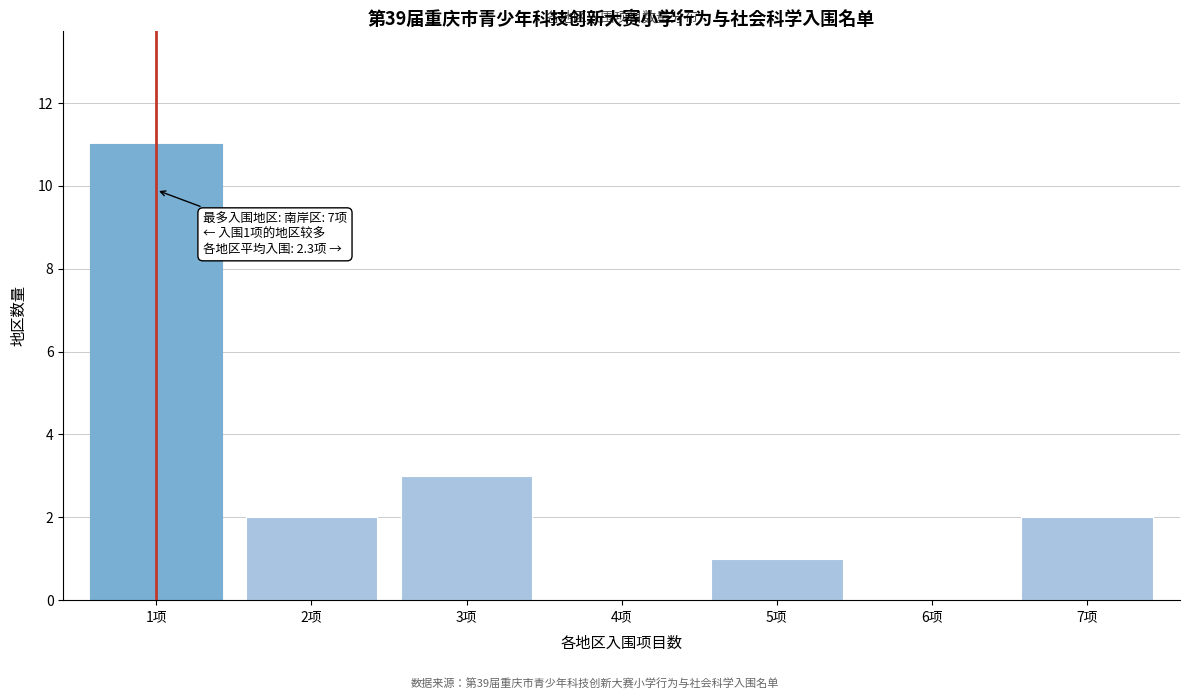

Reading left to right, what are all the values shown in this chart?

1项=11	2项=2	3项=3	4项=0	5项=1	6项=0	7项=2